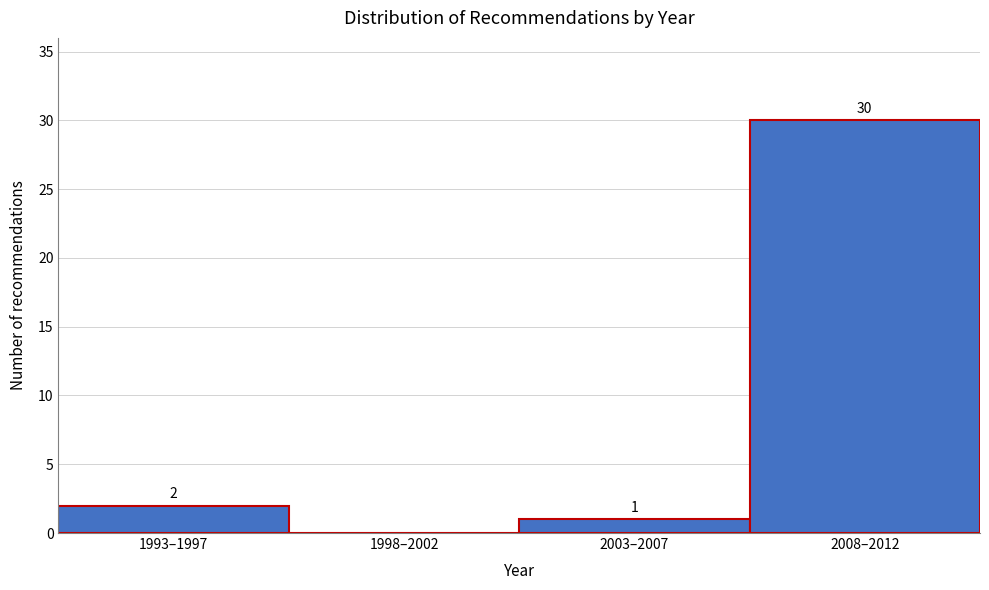

Reading right to left, what are all the values shown in this chart?

2008–2012=30	2003–2007=1	1998–2002=0	1993–1997=2